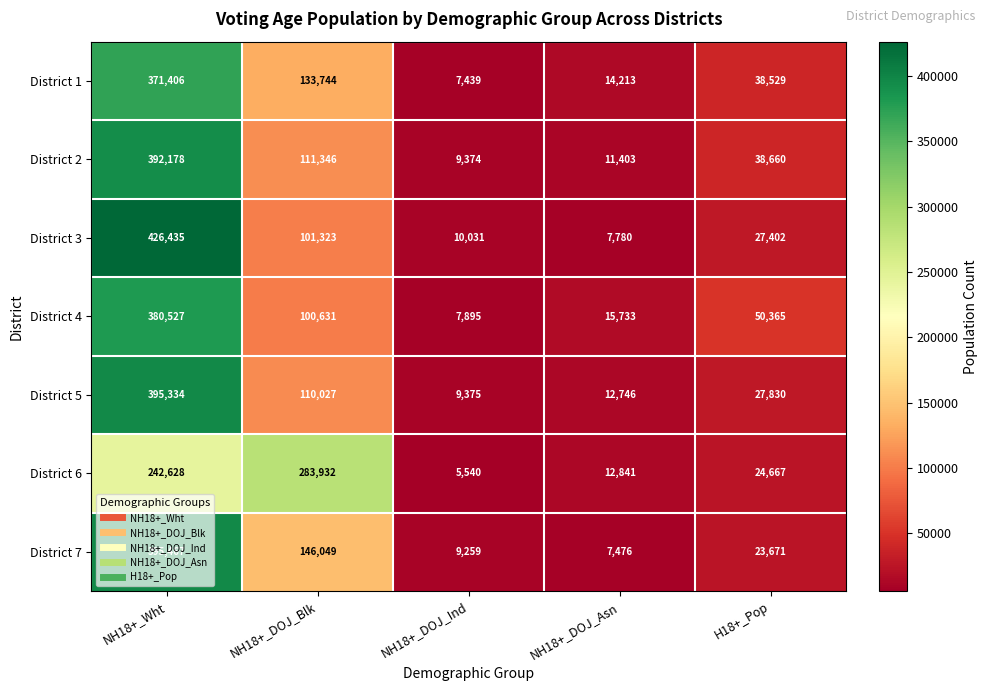

What is the maximum value shown in the chart?

426435